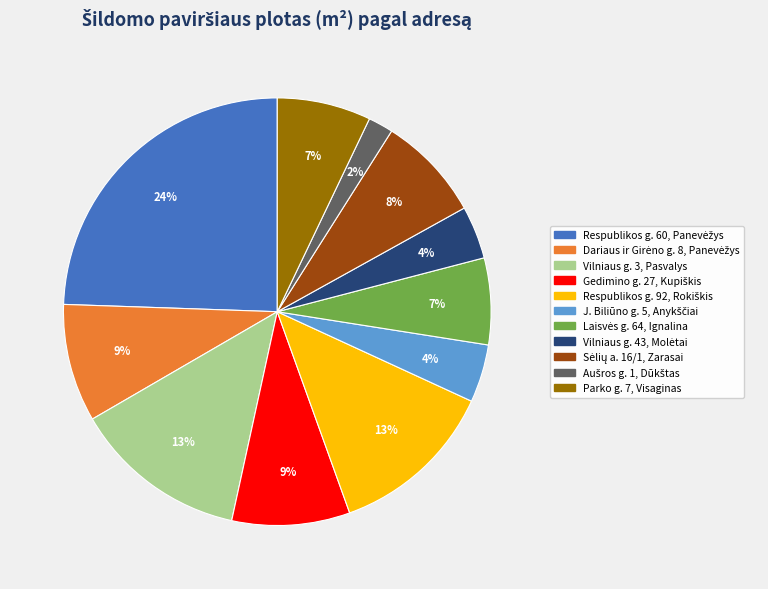

To the nearest percent, what is the average slice percentage?

9%